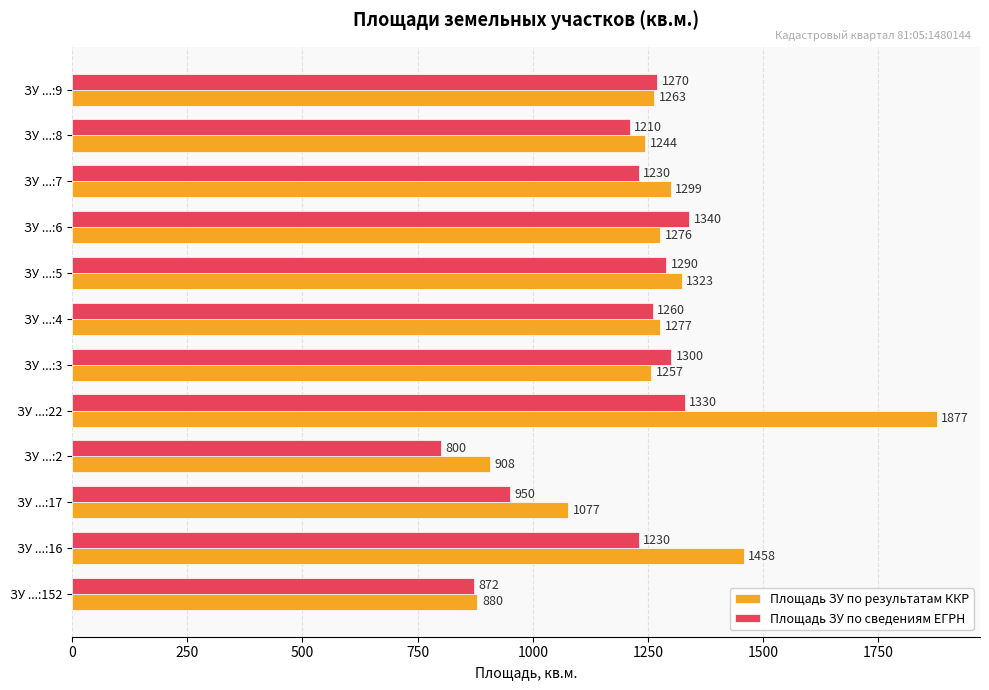

What is the sum of all Площадь ЗУ по сведениям ЕГРН values?

14082